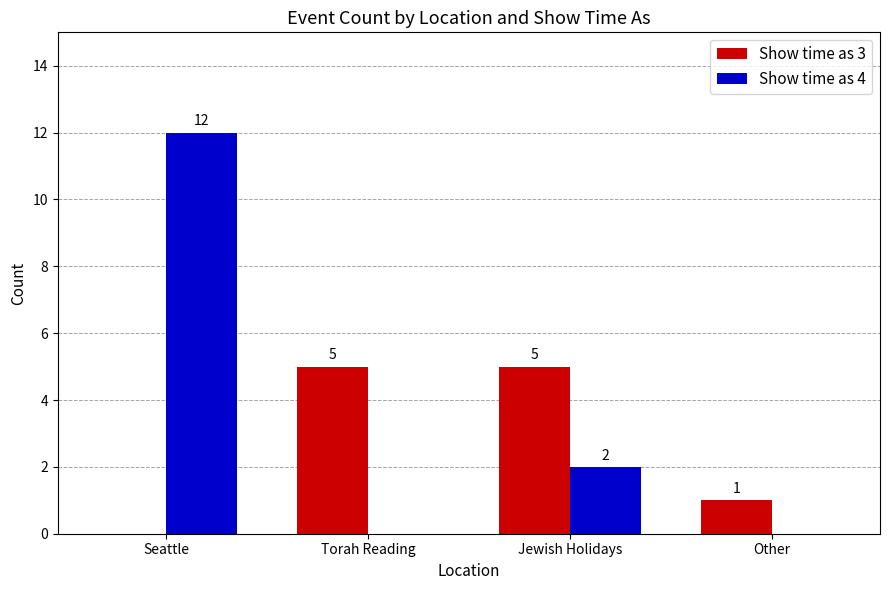

What is the sum of the Show time as 3 values at Jewish Holidays and Torah Reading?

10